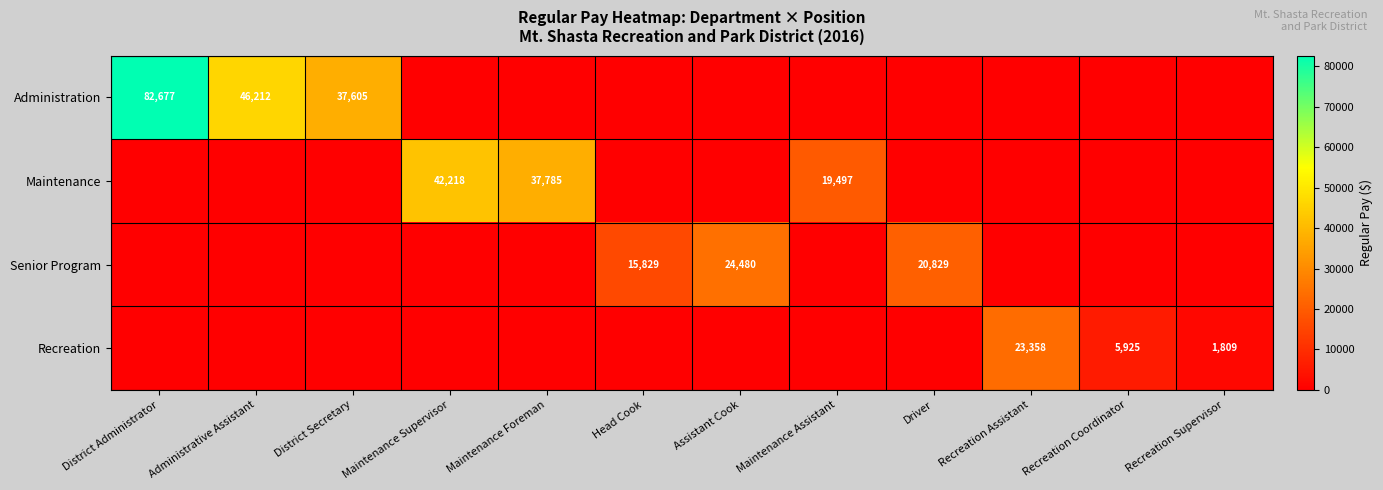

Is it true that Administration equals 37605 at District Secretary?

True